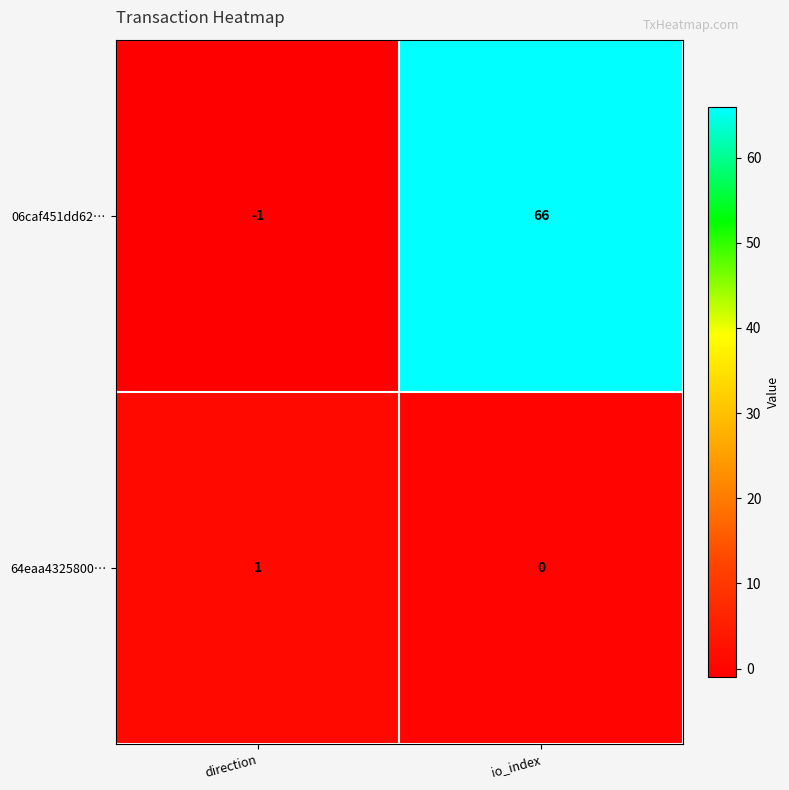

What is the greatest value displayed?

66